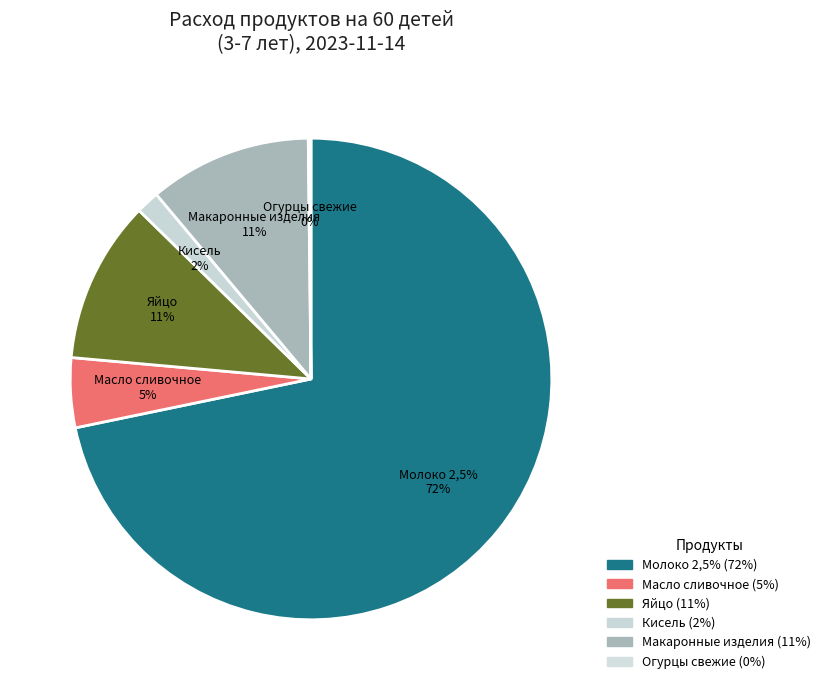

To the nearest percent, what is the difference between the largest and smallest slice percentages?

72%